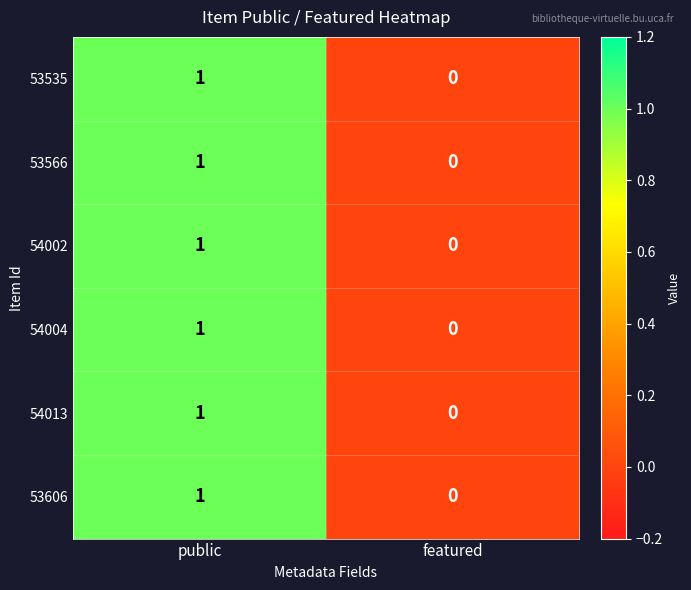

Where is 54002 nearest to the value 0?

featured